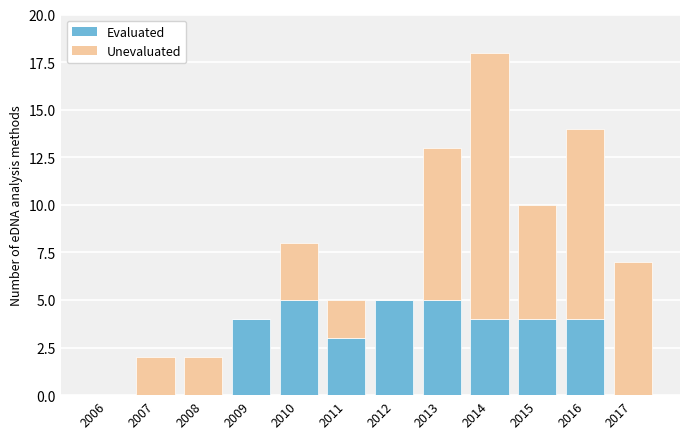

True or false: Evaluated has a value of 0 at 2006.

True